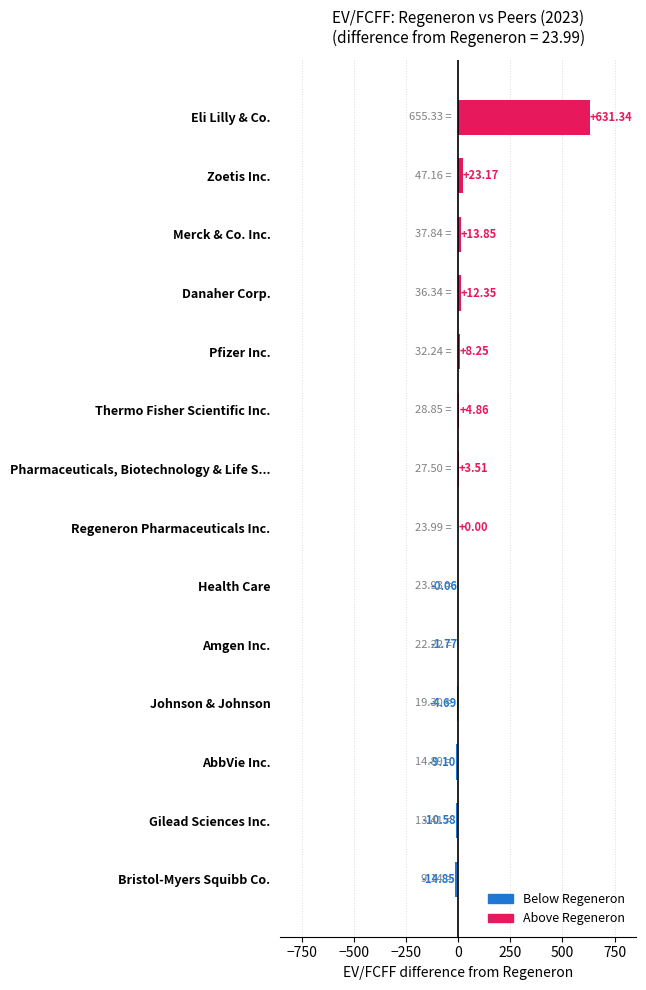

Where is the data nearest to the value 308?

Zoetis Inc.